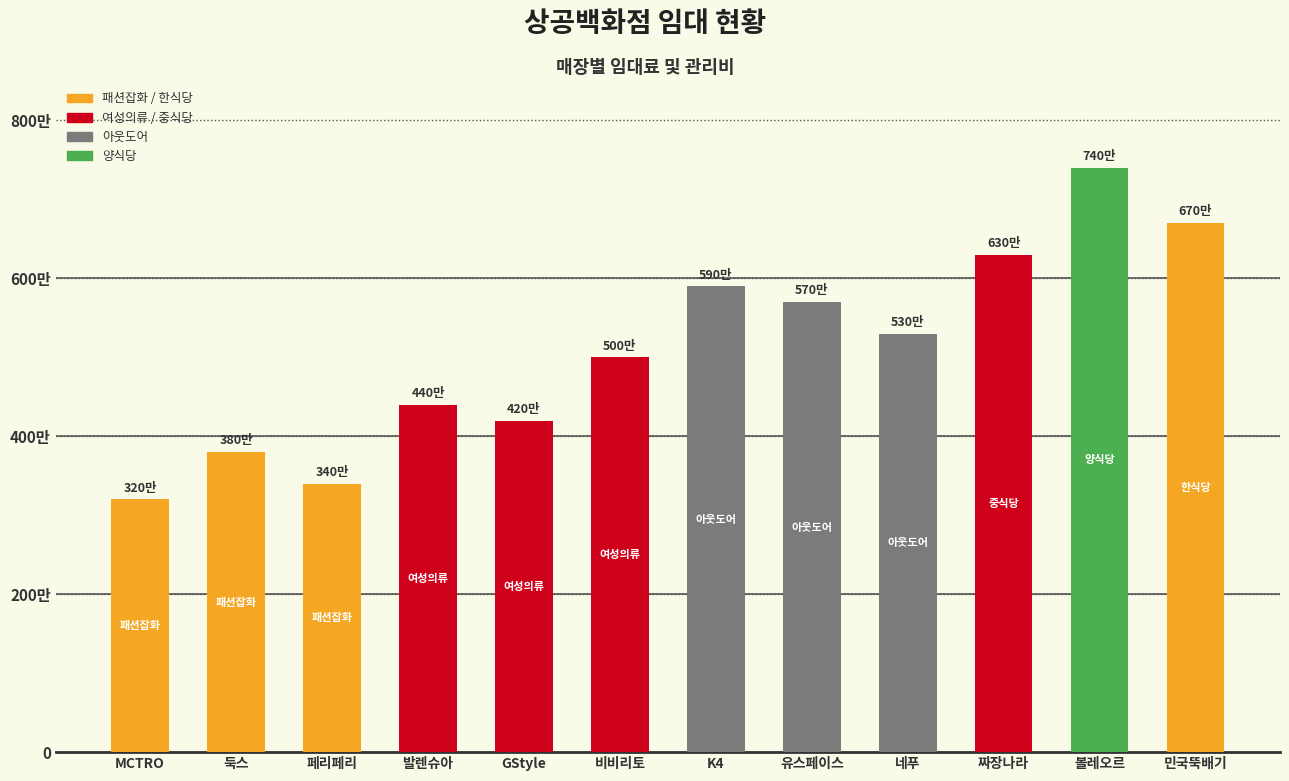

Does the chart contain any negative values?

No